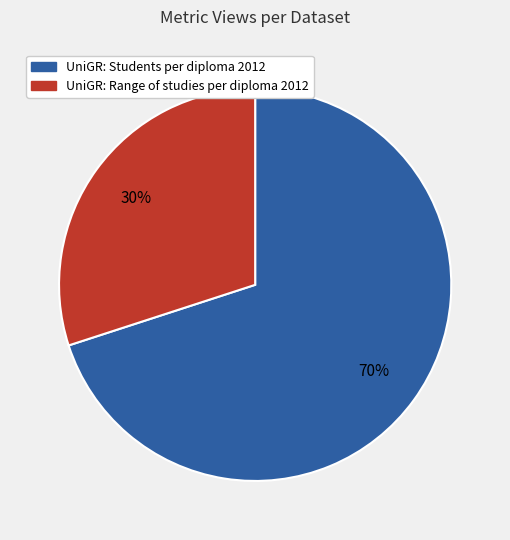

To the nearest percent, what is the difference between the largest and smallest slice percentages?

40%